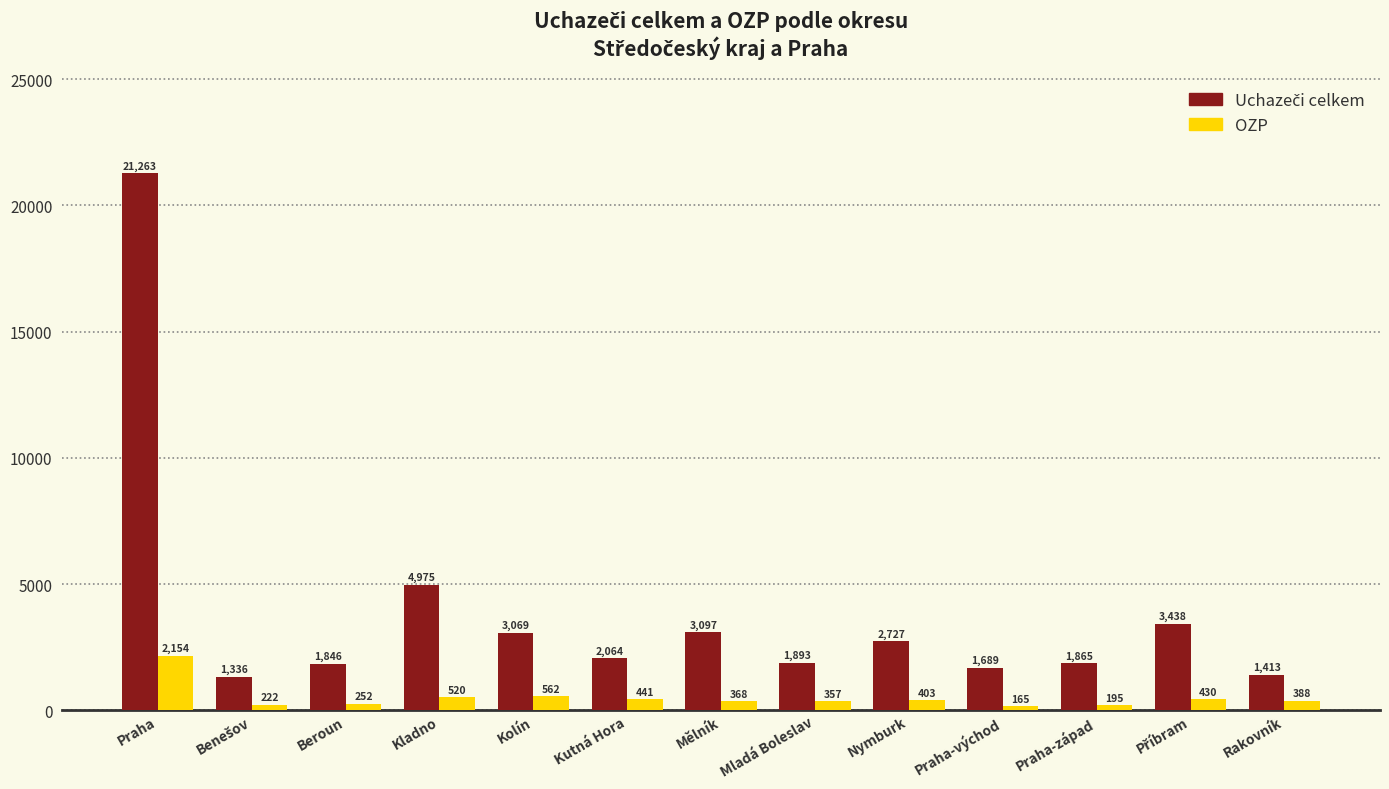

What is the maximum value for OZP?

2154